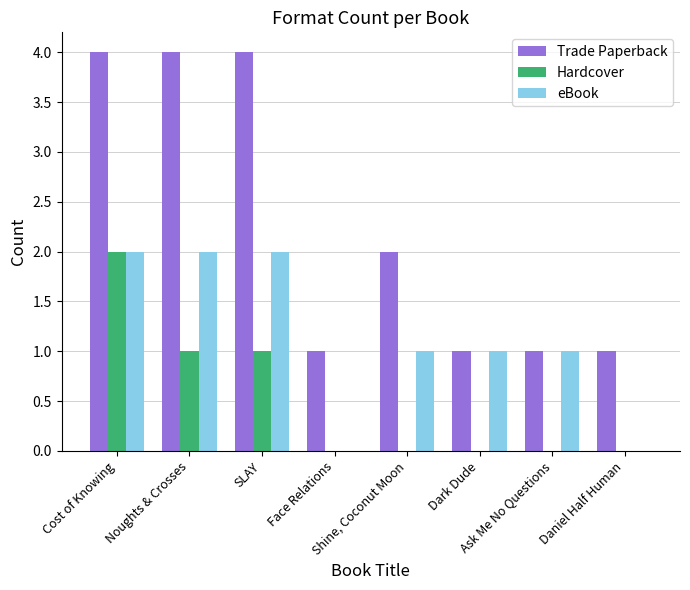

What is the maximum value shown in the chart?

4